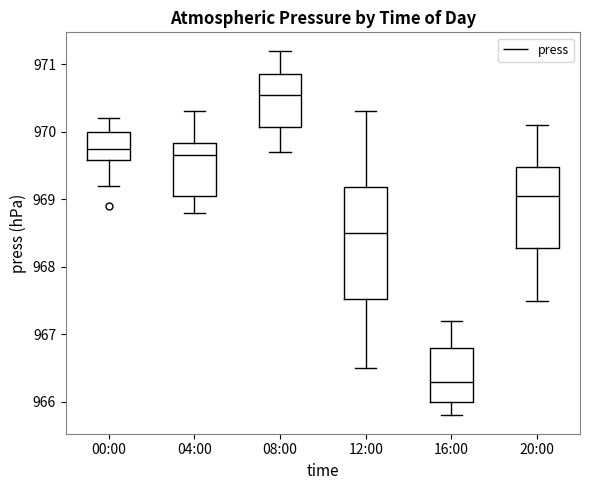

Which box has the highest median line?

08:00